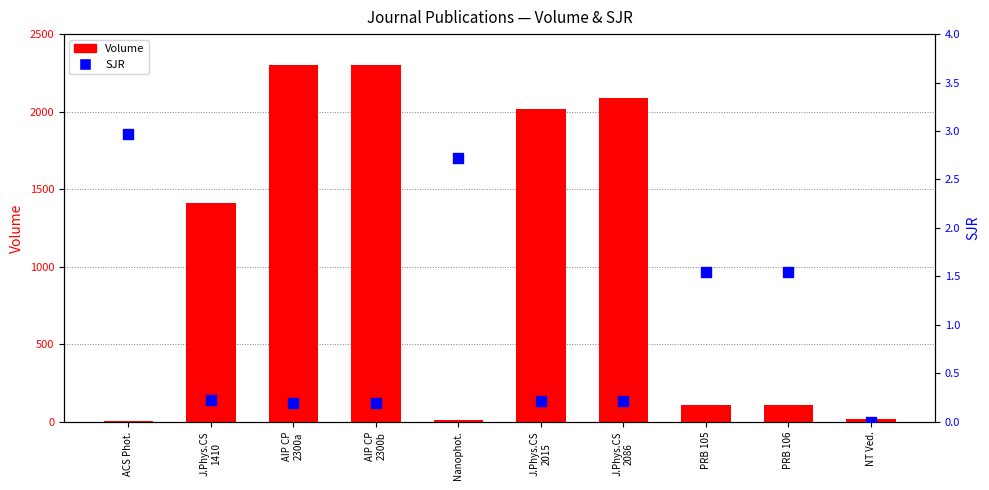

Is the value of SJR at J.Phys.CS
1410 greater than the value of Volume at J.Phys.CS
1410?

No